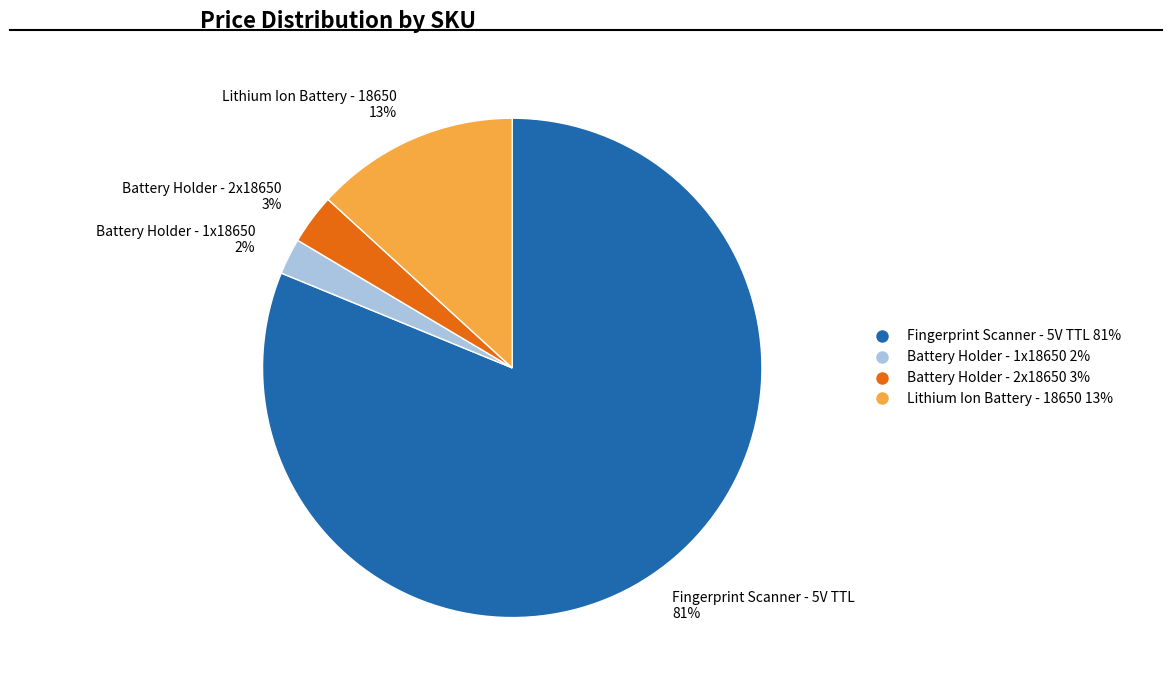

Between Battery Holder - 2x18650 3% and Battery Holder - 1x18650 2%, which is larger?

Battery Holder - 2x18650 3%